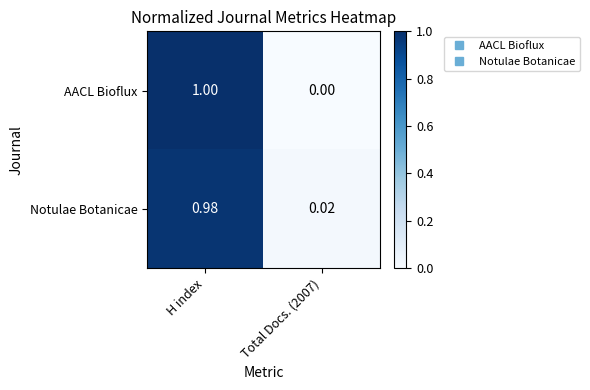

Which category has the highest value across all series?

H index